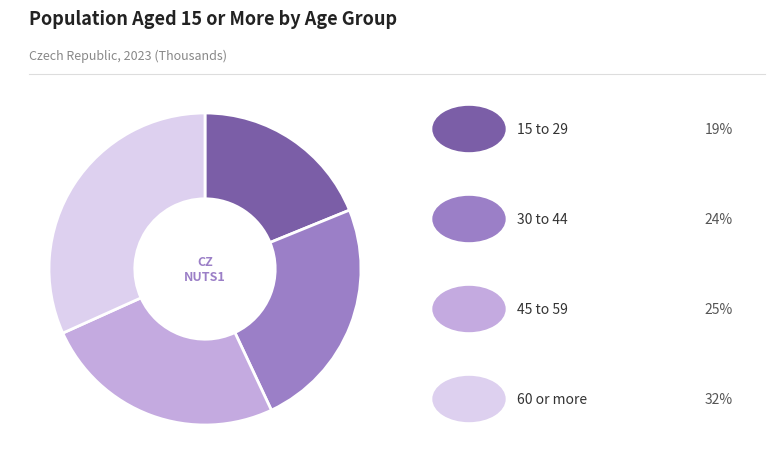

Is there any slice that represents more than half of the pie?

No